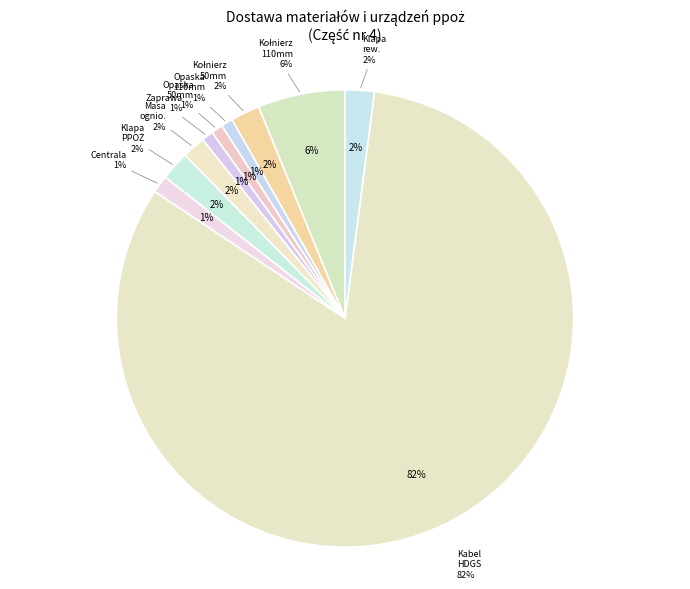

Does Kabel HDGS 2x1,5 account for over 50% of the chart?

Yes